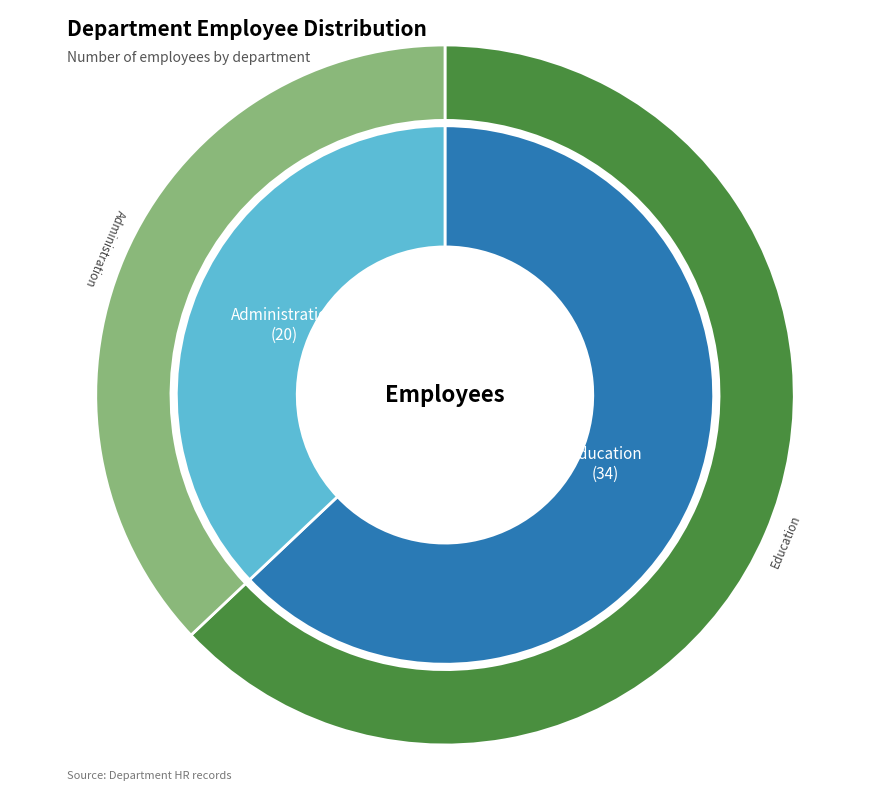

Rank the categories by value from lowest to highest.

Administration, Education